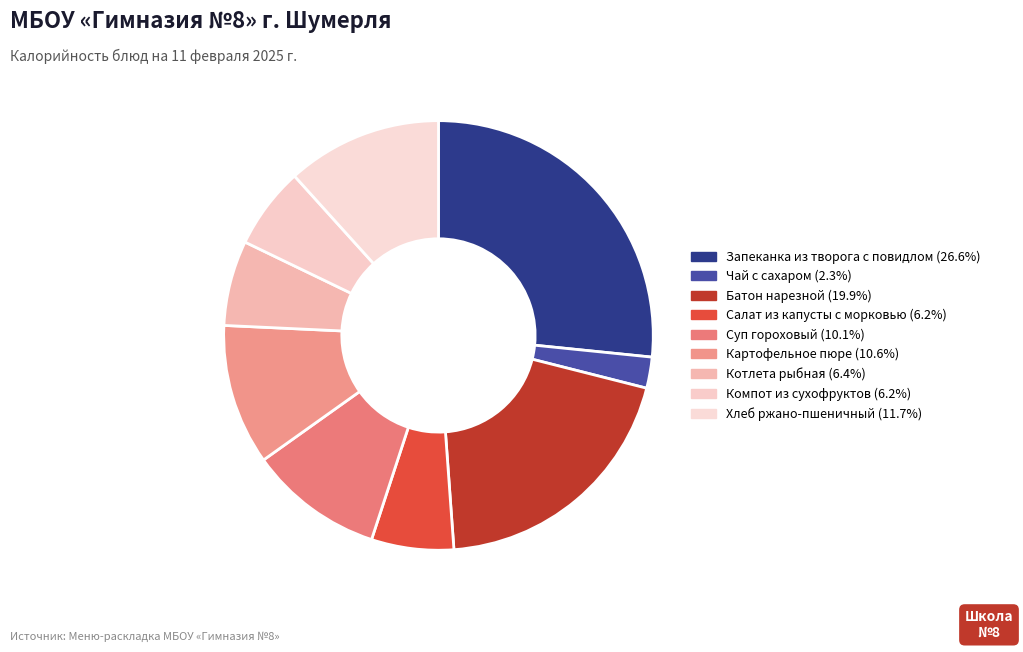

The Салат из капусты с морковью slice represents 1% of the pie. True or false?

False